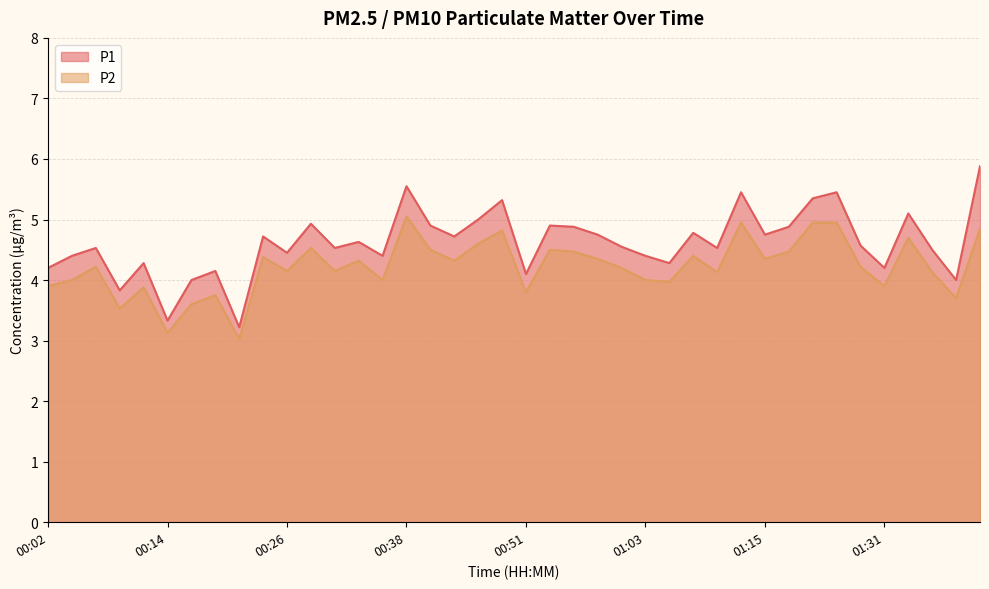

At which category is the sum across all series the highest?

01:41